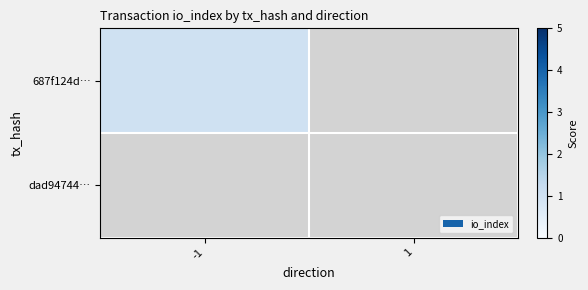

Reading right to left, list all the values displayed in this chart.

687f124d…: 1=0	-1=1
dad94744…: 1=0	-1=0